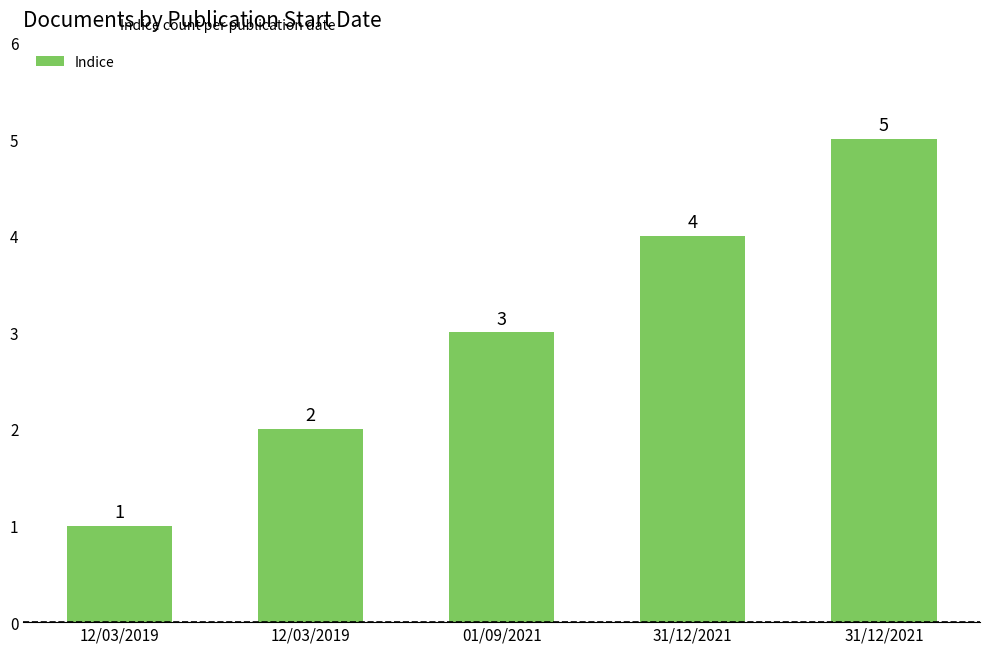

What is the label of the 3rd bar from the left?

01/09/2021